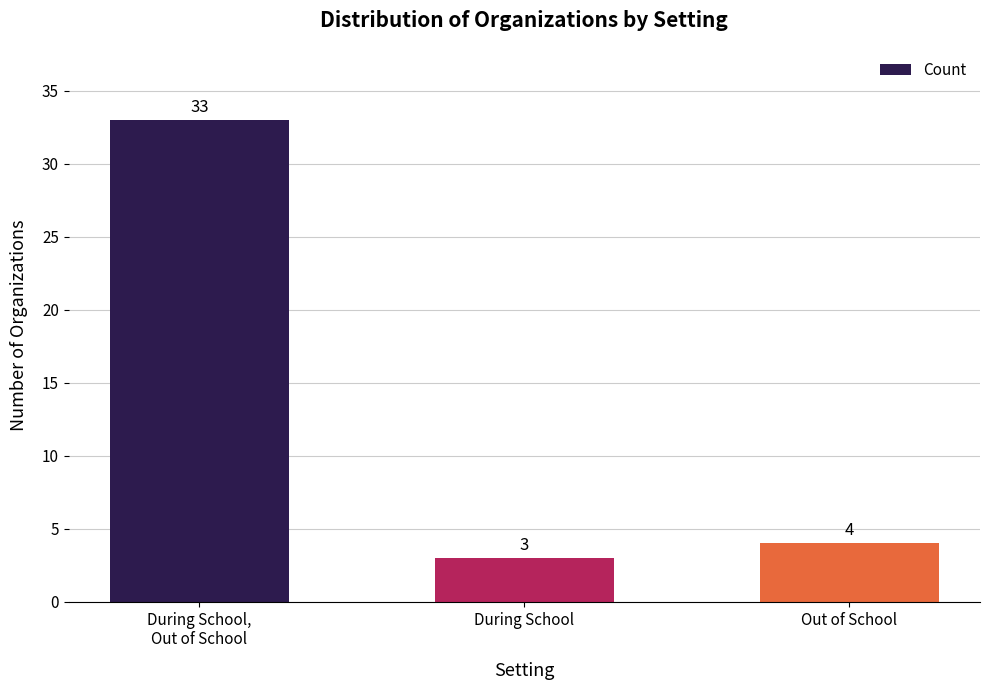

Are the bars horizontal?

No